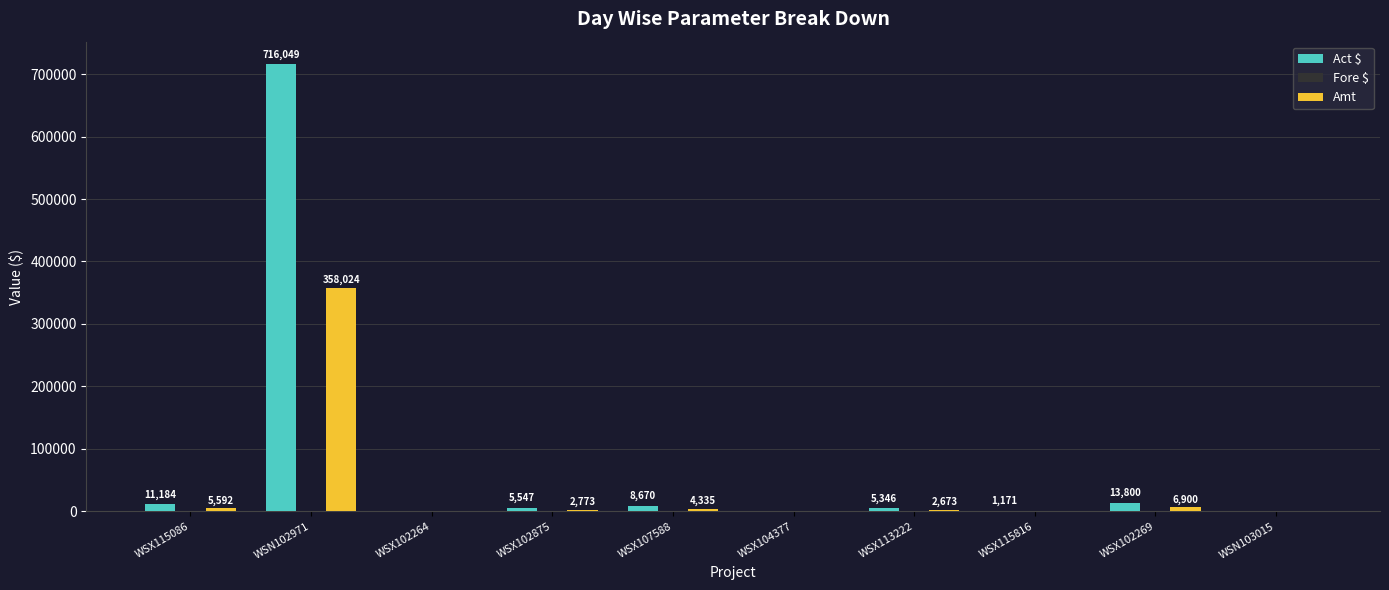

Read the Act $ value at WSX102269.

13800.0